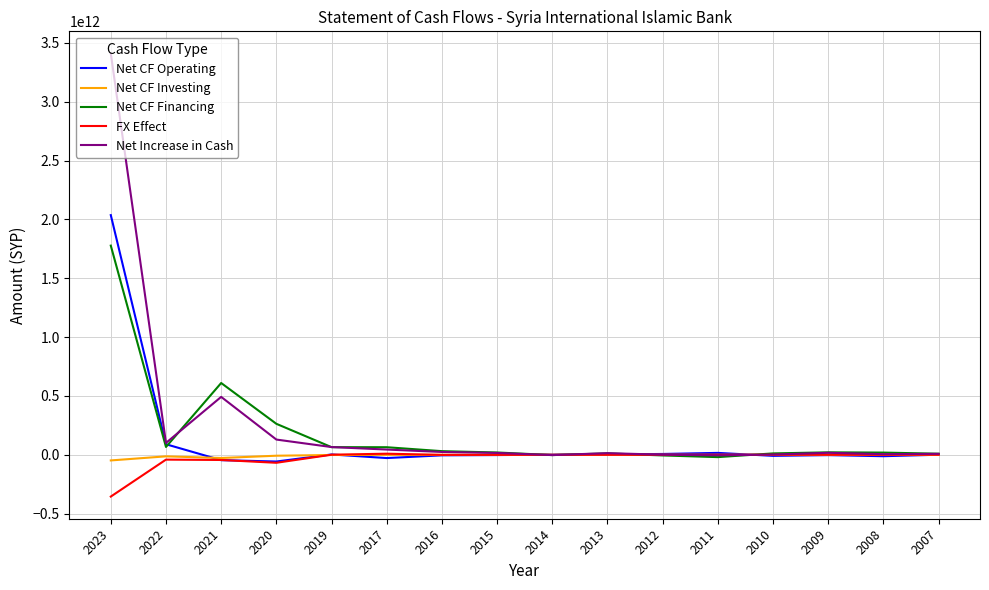

Between 2023 and 2021, which series saw the biggest shift?

Net Increase in Cash